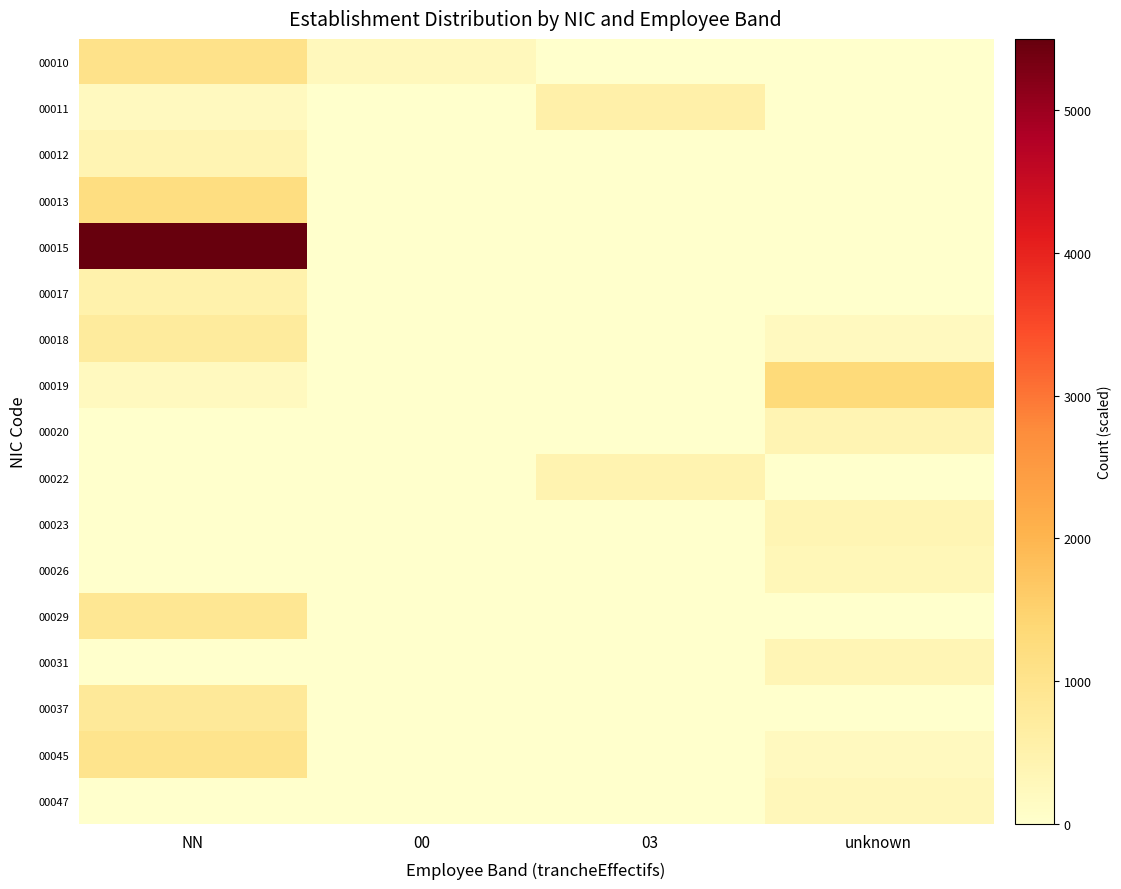

Reading left to right, list all the values displayed in this chart.

00010: NN=1050	00=250	03=0	unknown=0
00011: NN=200	00=0	03=550	unknown=0
00012: NN=400	00=0	03=0	unknown=0
00013: NN=1200	00=0	03=0	unknown=0
00015: NN=5500	00=0	03=0	unknown=0
00017: NN=500	00=0	03=0	unknown=0
00018: NN=750	00=0	03=0	unknown=200
00019: NN=200	00=0	03=0	unknown=1300
00020: NN=0	00=0	03=0	unknown=400
00022: NN=0	00=0	03=450	unknown=0
00023: NN=0	00=0	03=0	unknown=380
00026: NN=0	00=0	03=0	unknown=320
00029: NN=900	00=0	03=0	unknown=0
00031: NN=0	00=0	03=0	unknown=360
00037: NN=800	00=0	03=0	unknown=0
00045: NN=1000	00=0	03=0	unknown=200
00047: NN=0	00=0	03=0	unknown=300